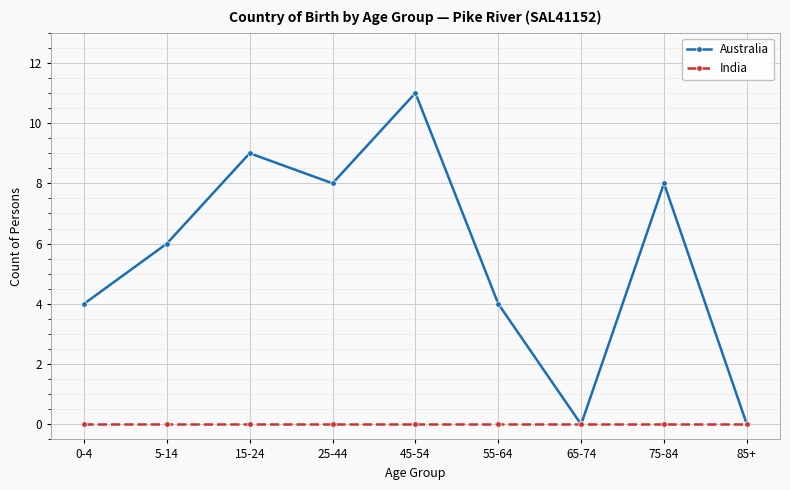

True or false: India has a value of 0 at 15-24.

True